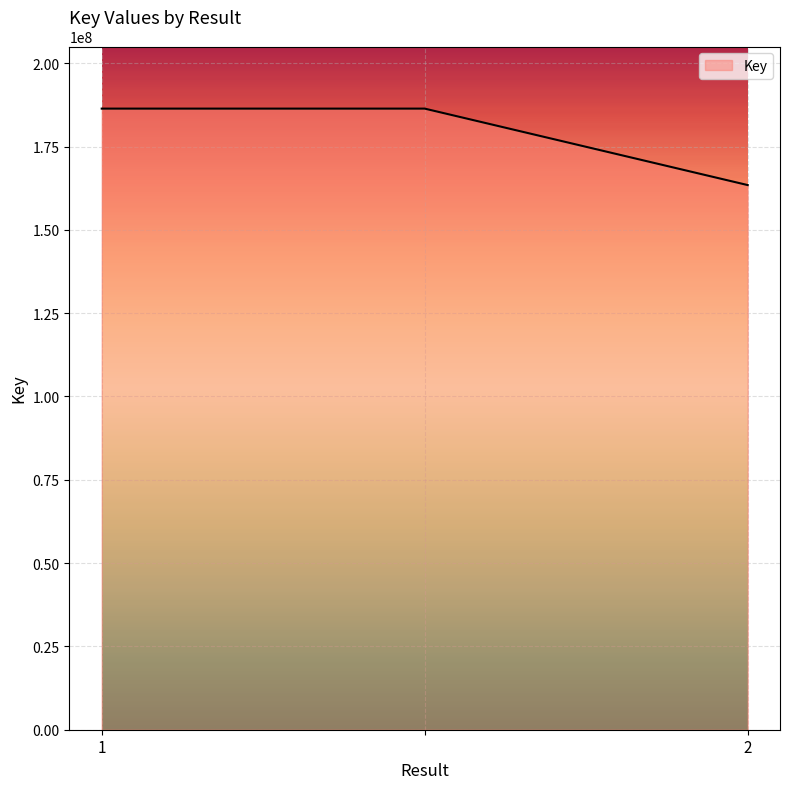

What is the maximum value shown in the chart?

186392664